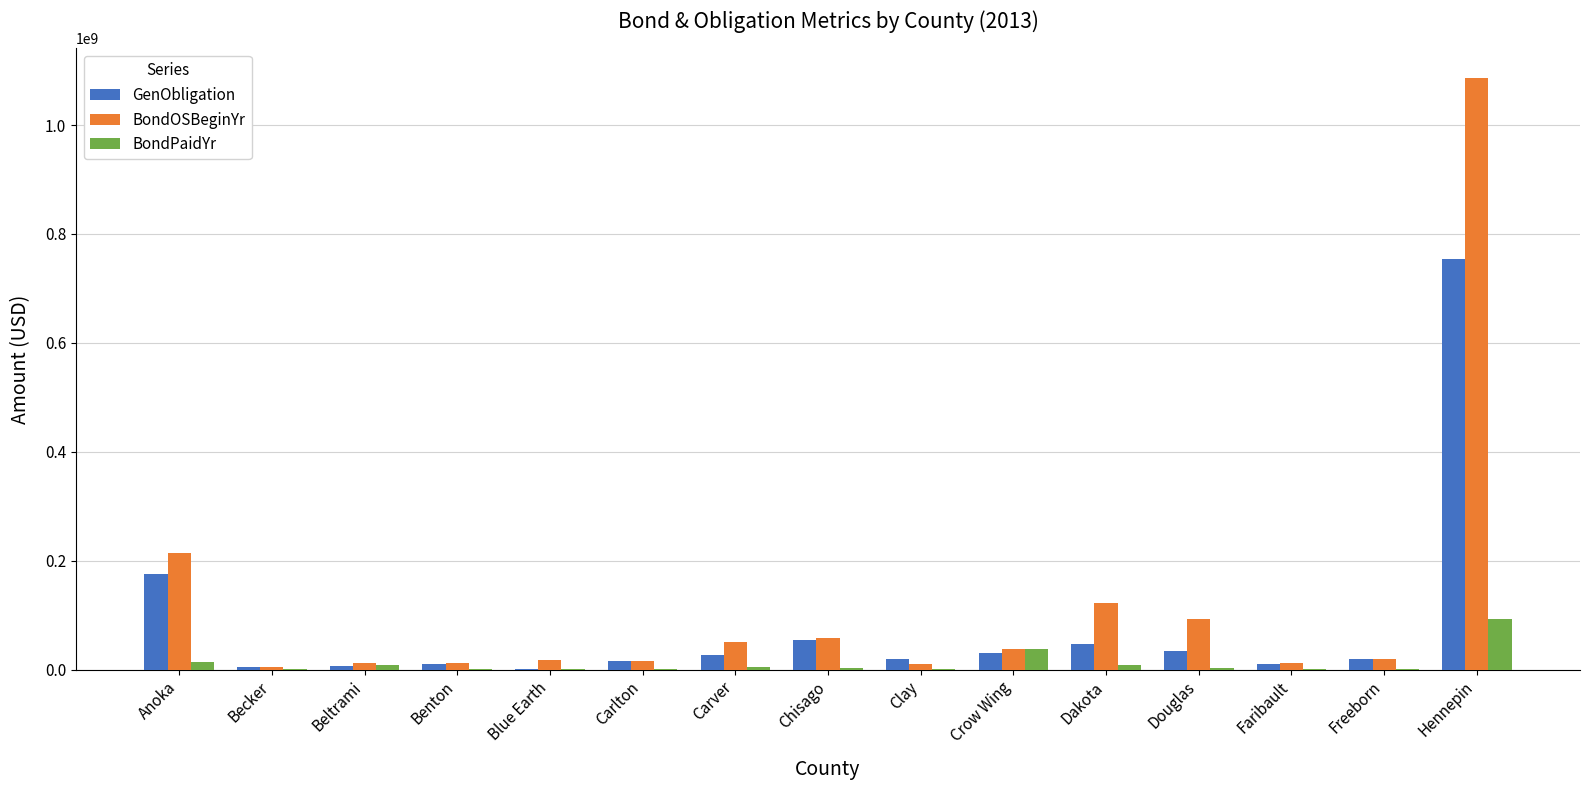

What is the sum of all BondPaidYr values?

180375703